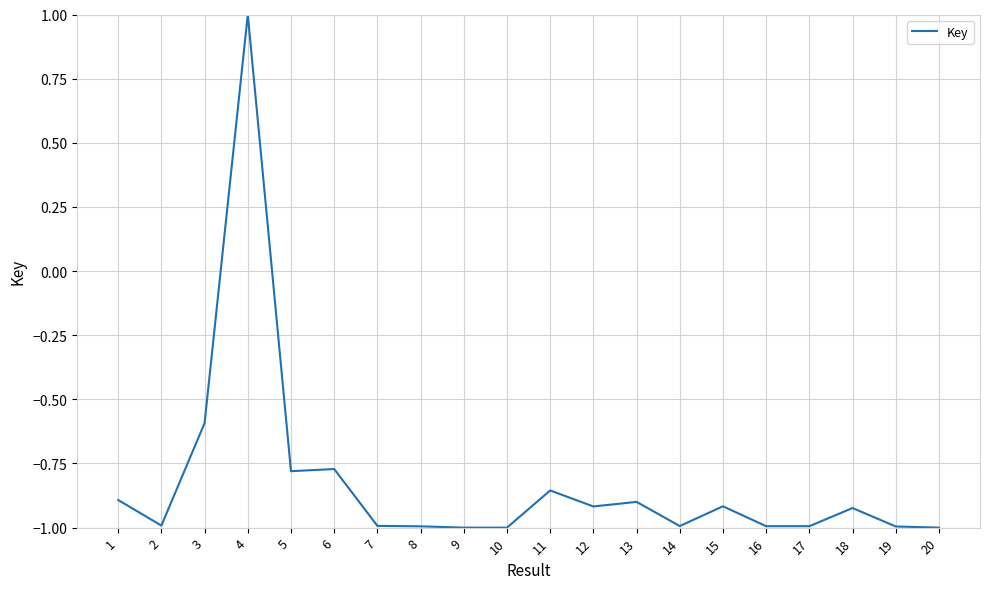

How many values are between 0 and 1?

1